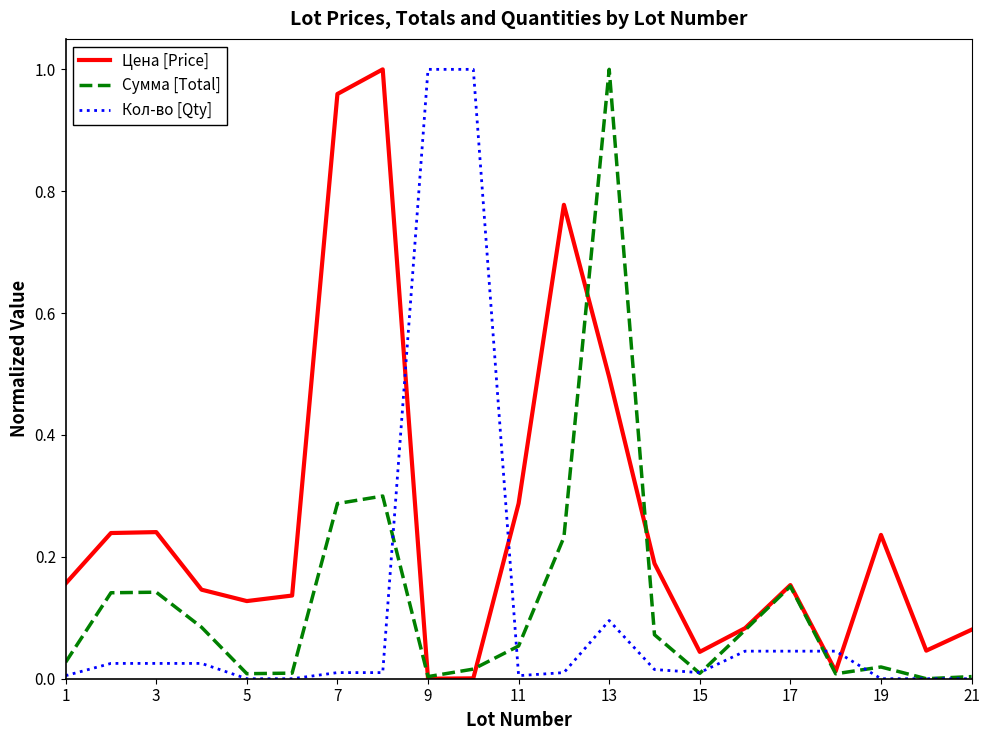

Which series has the largest total across all categories?

Цена [Price]